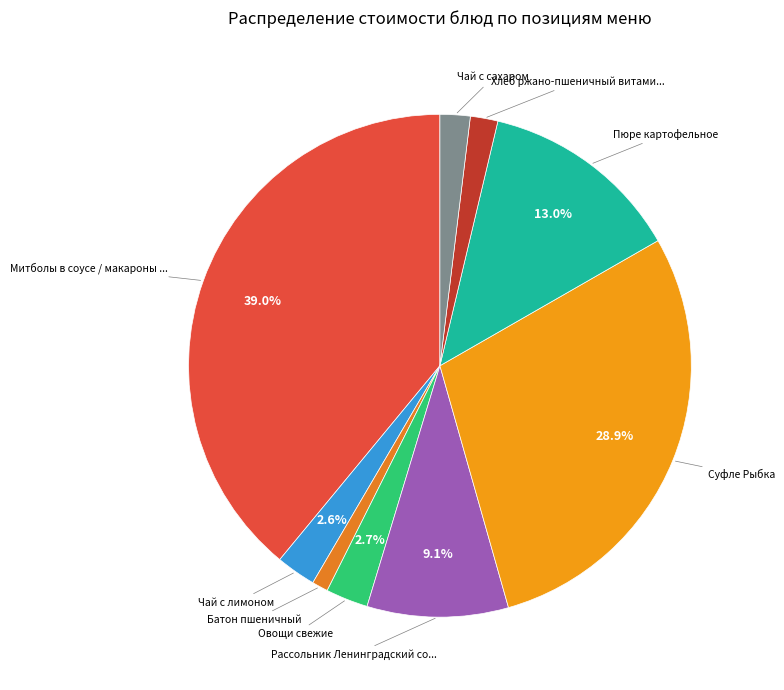

Count the number of slices in the pie.

9